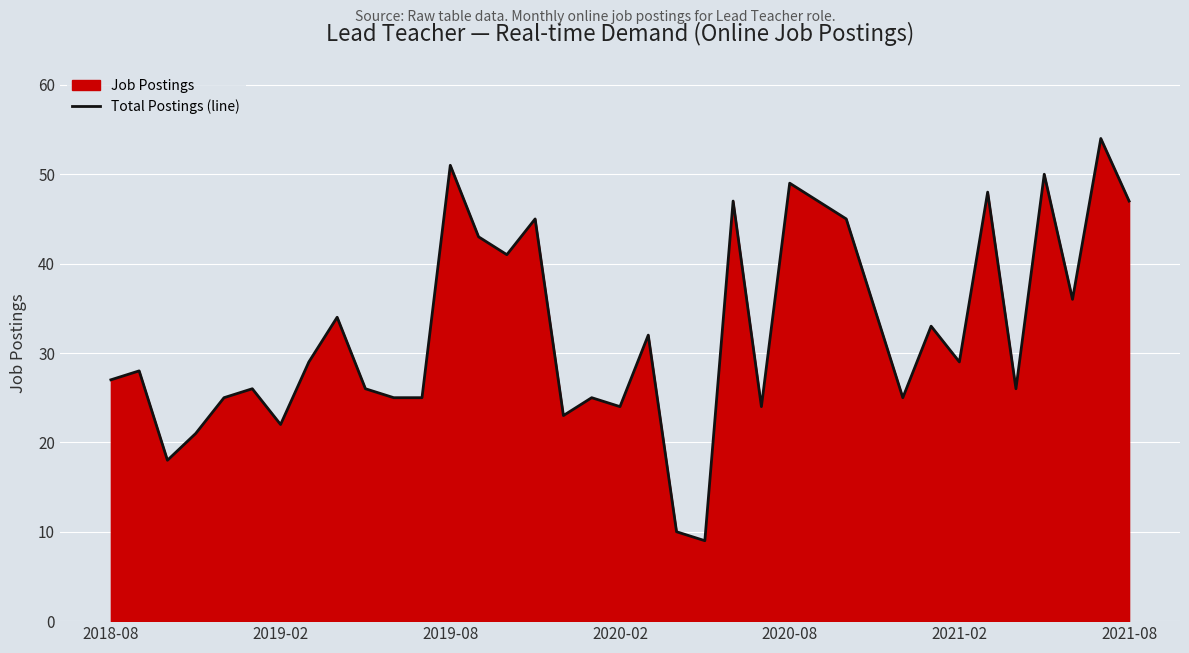

What is the value of the 20th point from the left?

32